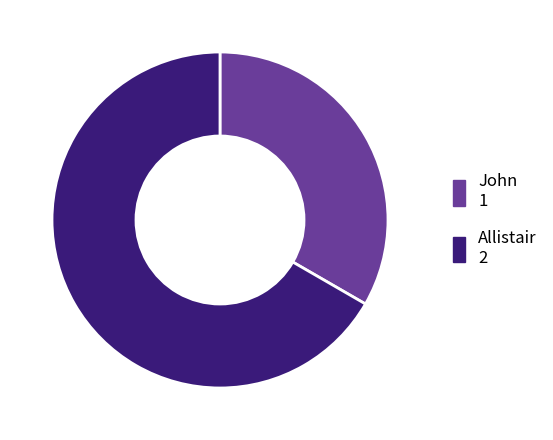

Which category has the smallest portion of the pie?

John